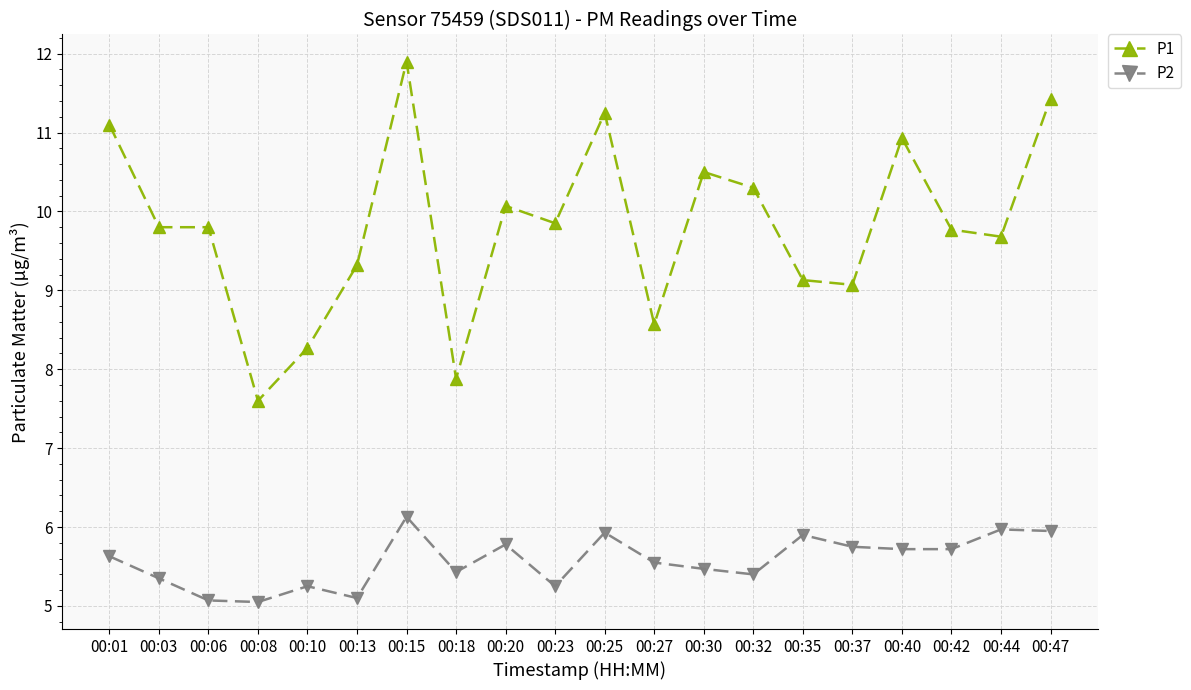

What is the maximum value shown in the chart?

11.9